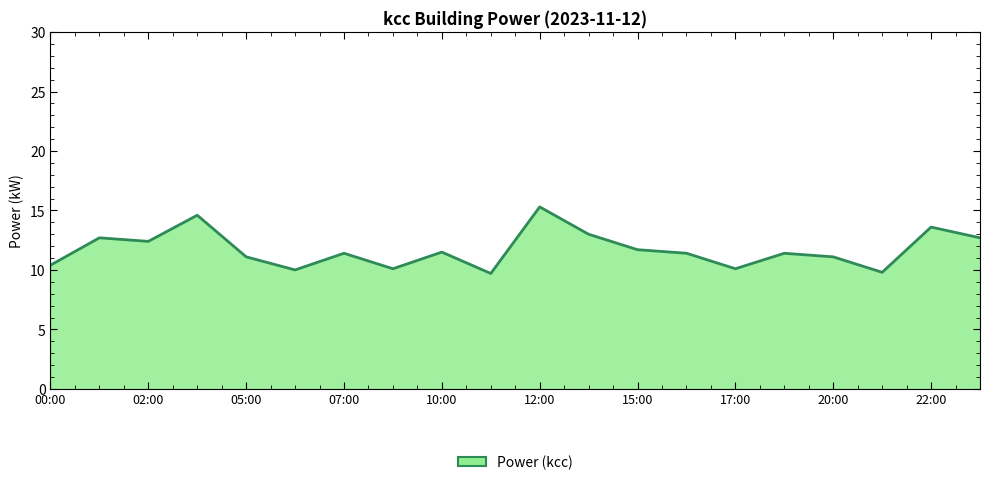

Between 00:00 and 15:00, which is larger?

15:00